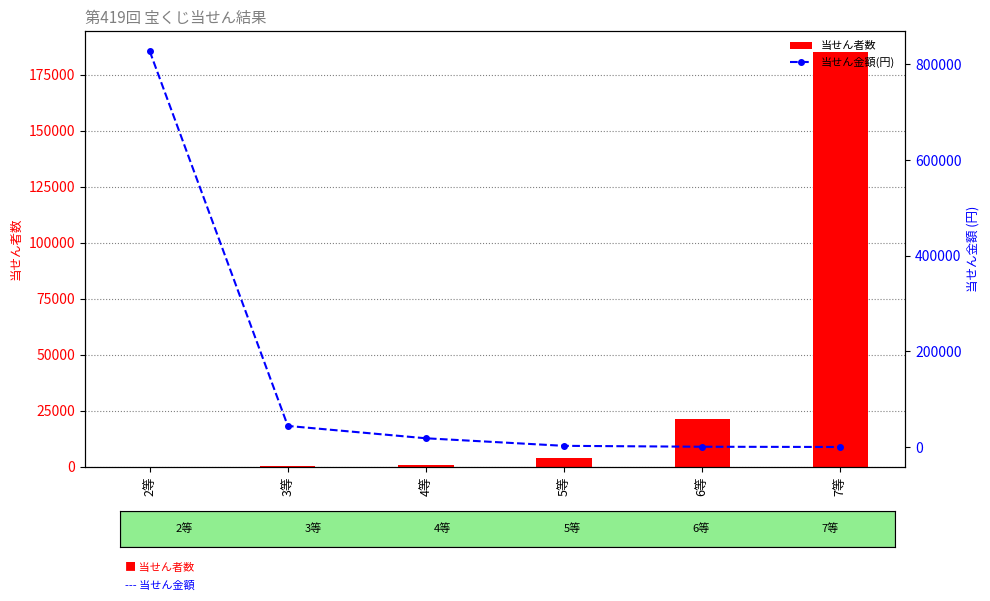

What is the lowest value of the 当せん金額(円) series?

200